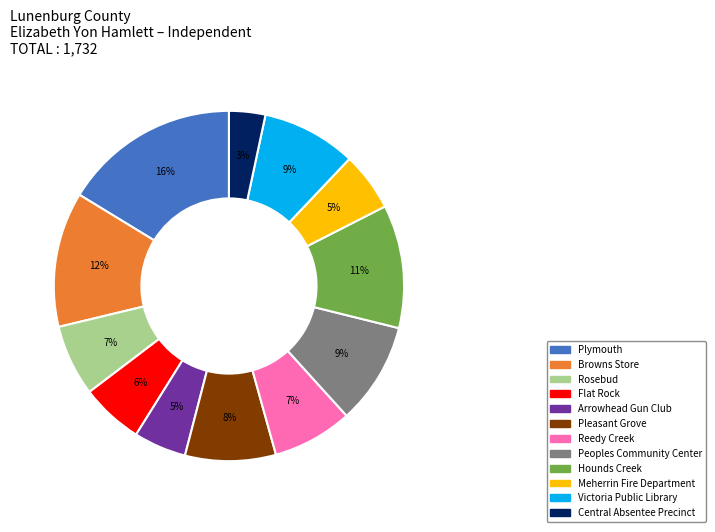

Does any single category account for the majority?

No